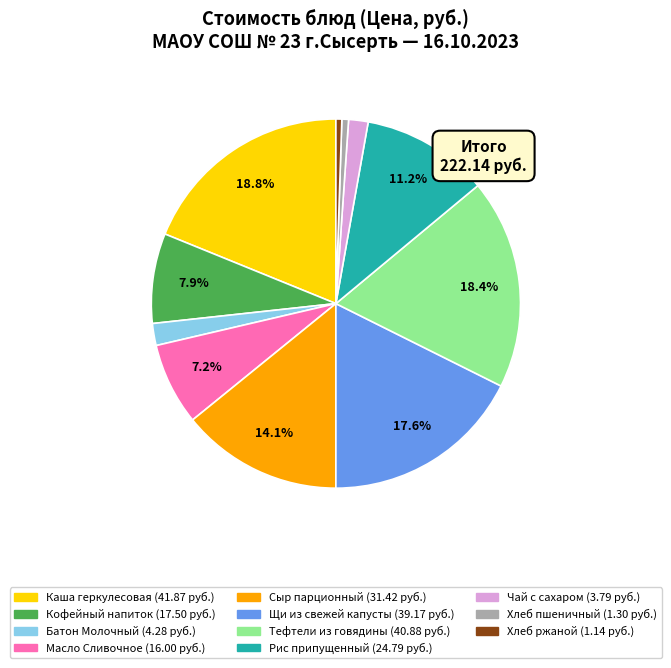

Does Кофейный напиток account for over 50% of the chart?

No